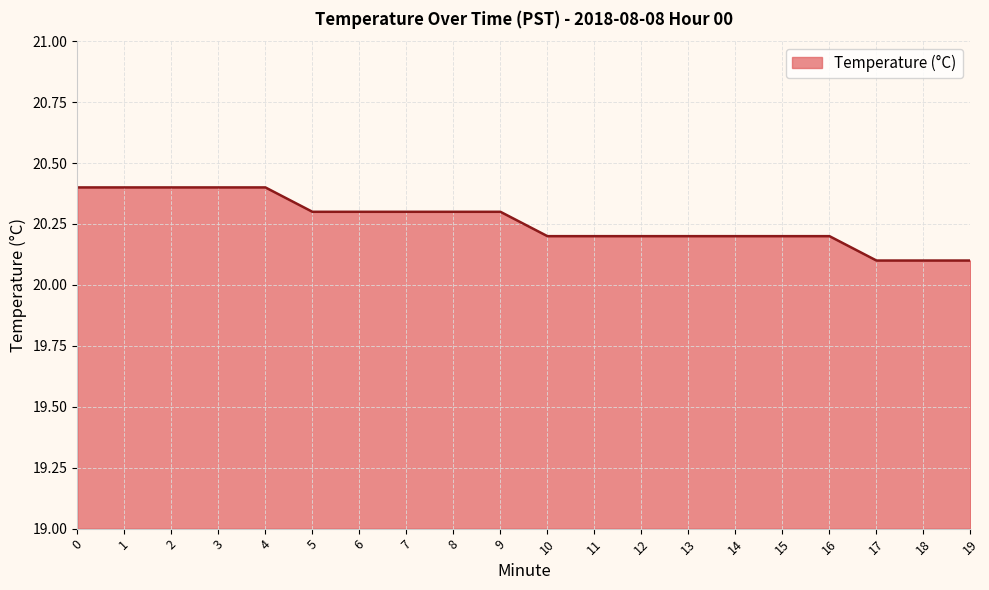

Which has a higher value, 7 or 3?

3